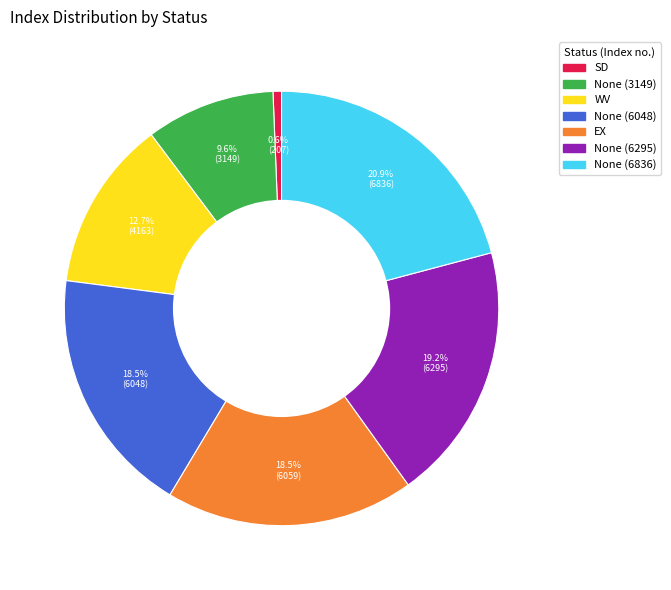

Does SD represent more than half of the total?

No